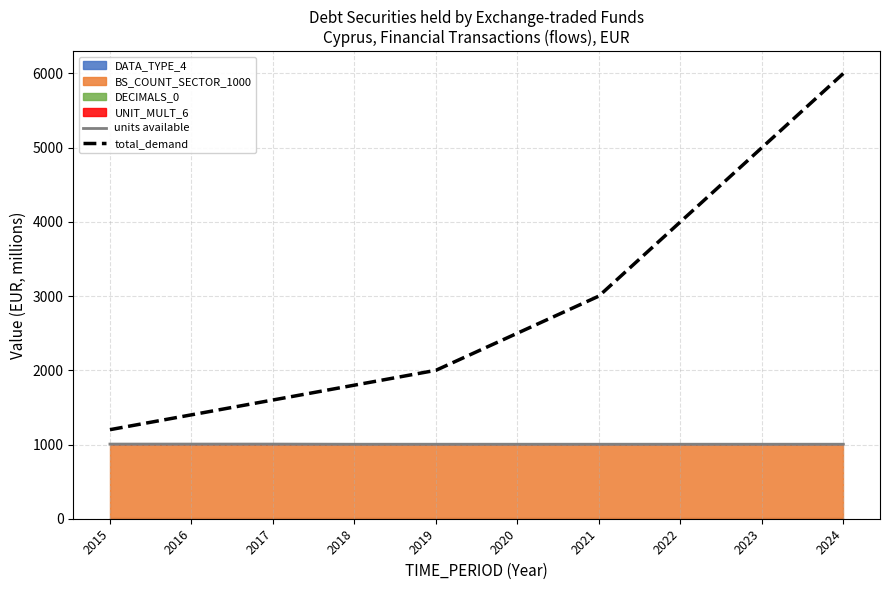

What is the sum of the units available values at 2015 and 2023?

2010